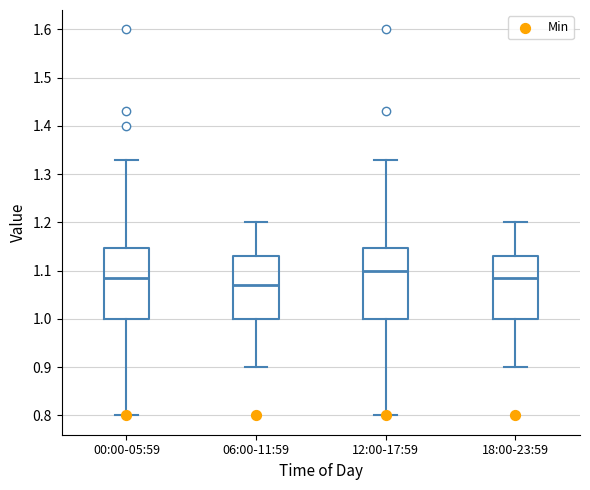

Reading left to right, transcribe this box plot: for each box, give where its median line is, the range the box spans, and where its two whiskers end, as read against the y-axis. The values are not printed on the chart, so give them approximately, as read against the axis.

00:00-05:59: median 1.09, box 1.00 to 1.15, whiskers 0.80 to 1.33
06:00-11:59: median 1.07, box 1.00 to 1.13, whiskers 0.90 to 1.20
12:00-17:59: median 1.10, box 1.00 to 1.15, whiskers 0.80 to 1.33
18:00-23:59: median 1.09, box 1.00 to 1.13, whiskers 0.90 to 1.20